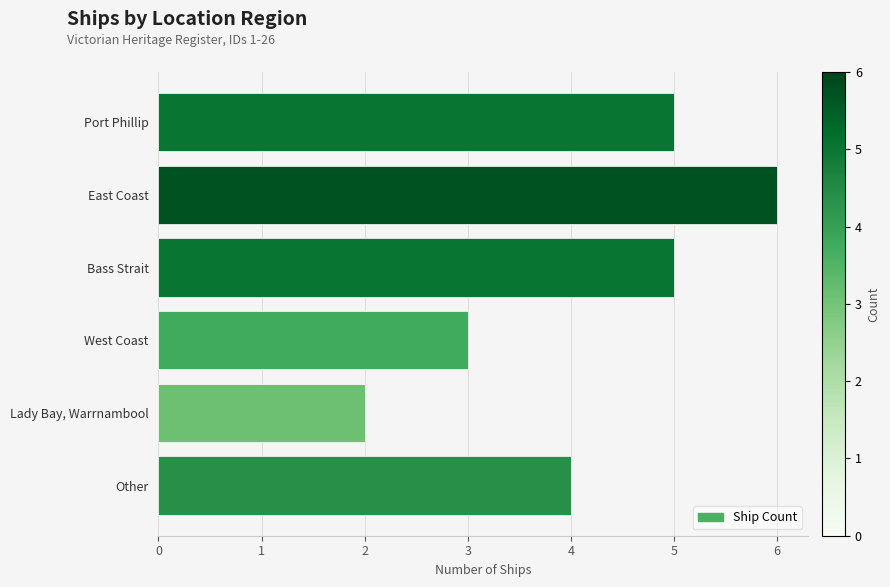

What is the value of the 1st bar from the top?

5